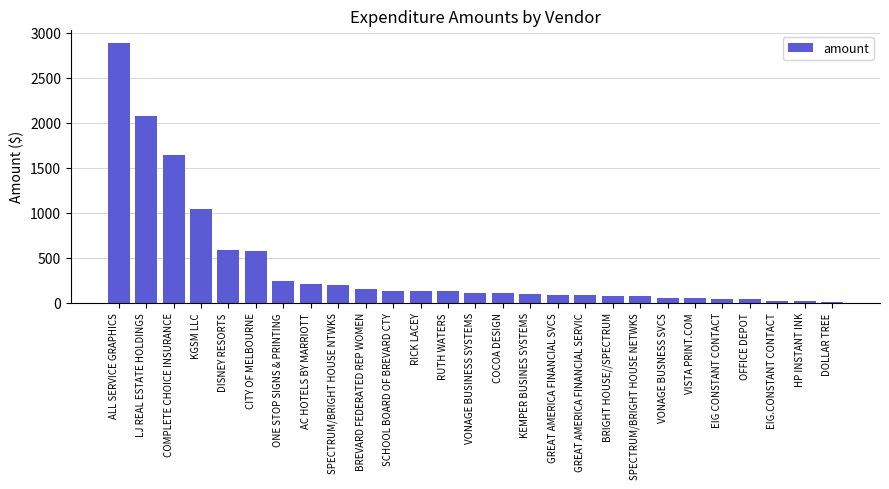

At which category does the chart reach its peak across all series?

ALL SERVICE GRAPHICS